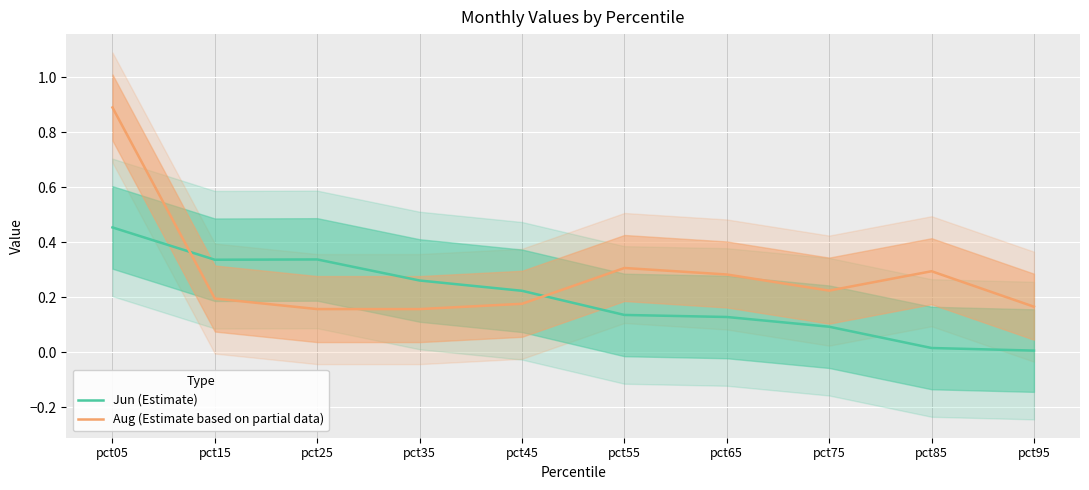

After their last crossing, which series has the higher values: Jun (Estimate) or Aug (Estimate based on partial data)?

Aug (Estimate based on partial data)